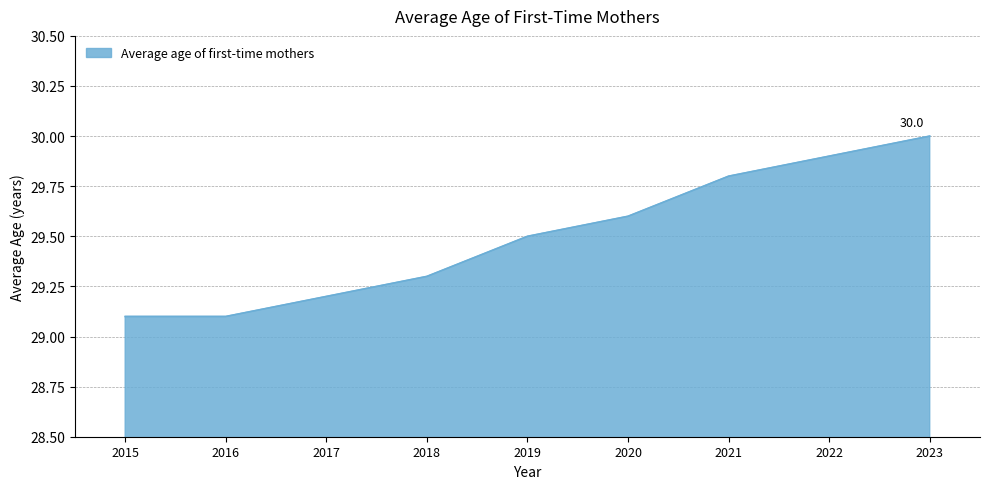

The value at 2017 is 29.2. True or false?

True